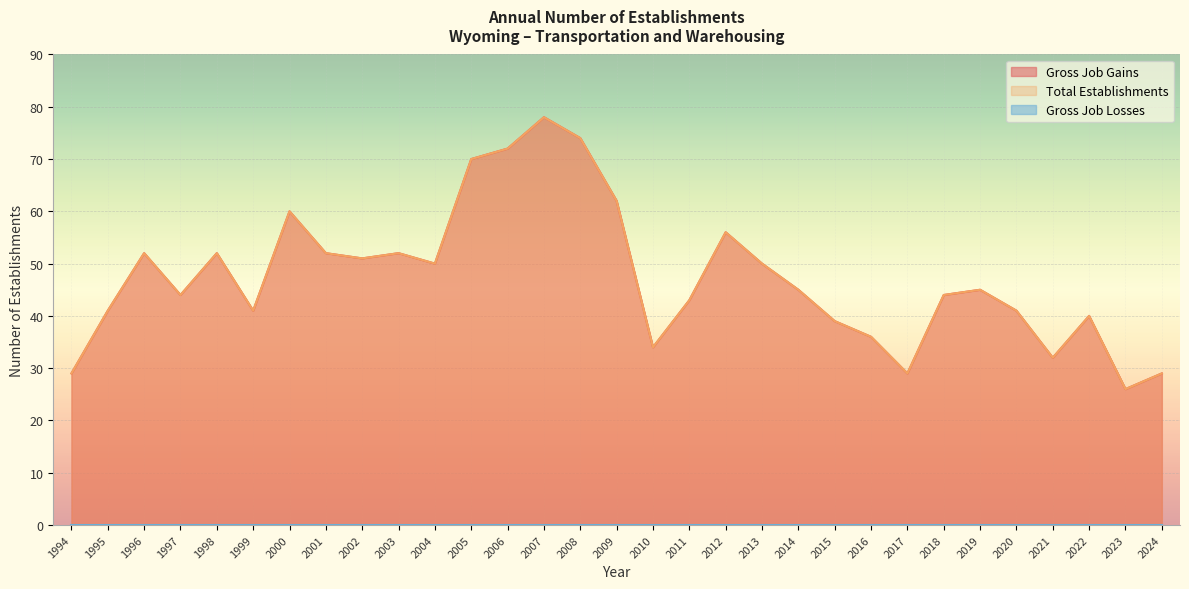

What is the total value across all series at 2016?

72